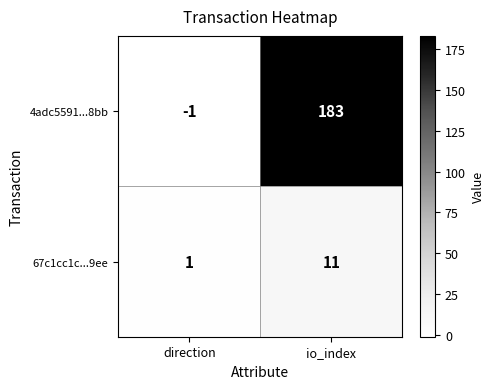

At which category does the chart reach its minimum across all series?

direction